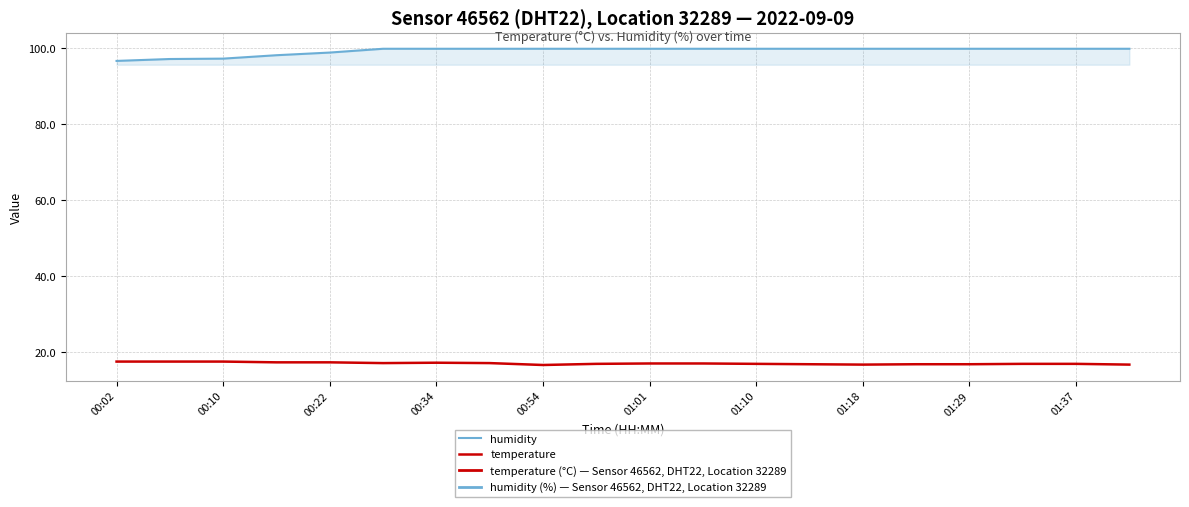

Which series has the largest range (max minus min)?

humidity